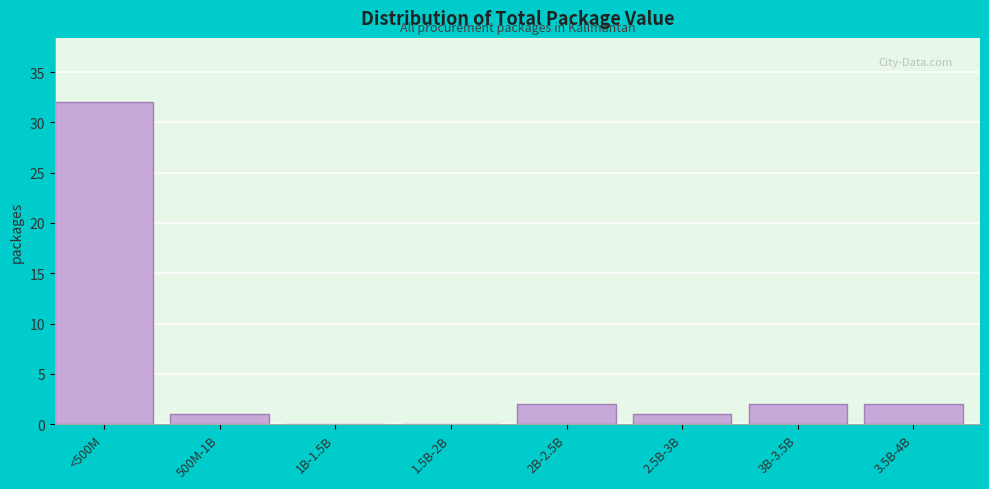

Reading right to left, extract all data points from this chart.

3.5B-4B=2	3B-3.5B=2	2.5B-3B=1	2B-2.5B=2	1.5B-2B=0	1B-1.5B=0	500M-1B=1	<500M=32